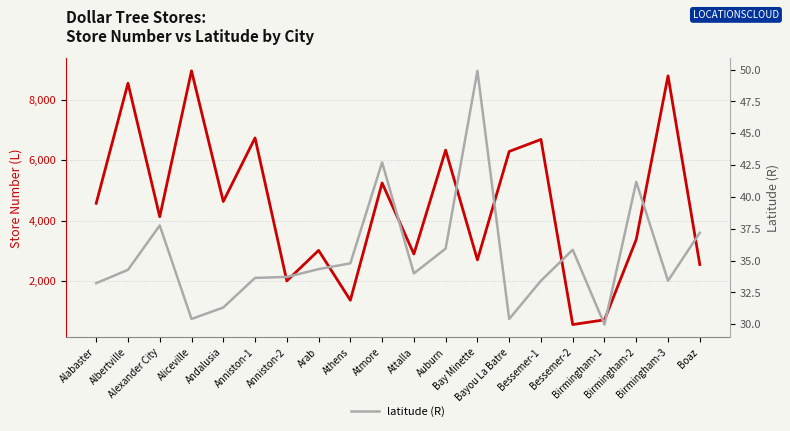

Where does the latitude (R) series first go above 34?

Albertville